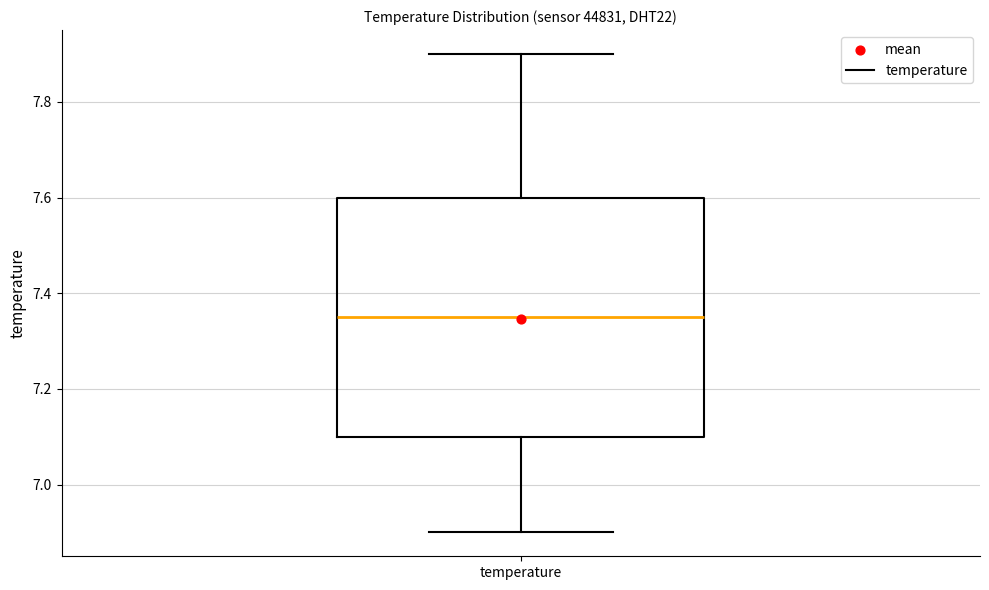

Read this box plot against the y-axis: the position of the median line, the range covered by the box, and the ends of both whiskers. The values are not printed on the chart, so give them approximately, as read against the axis.

median 7.36, box 7.10 to 7.60, whiskers 6.90 to 7.90